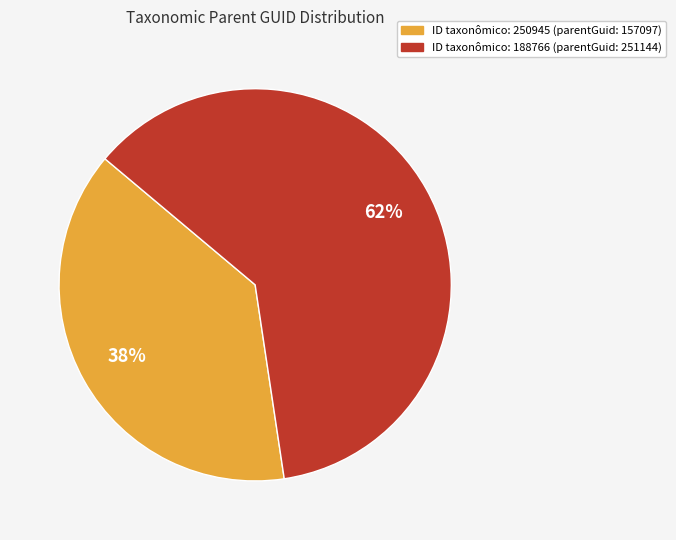

Does any single category account for the majority?

Yes